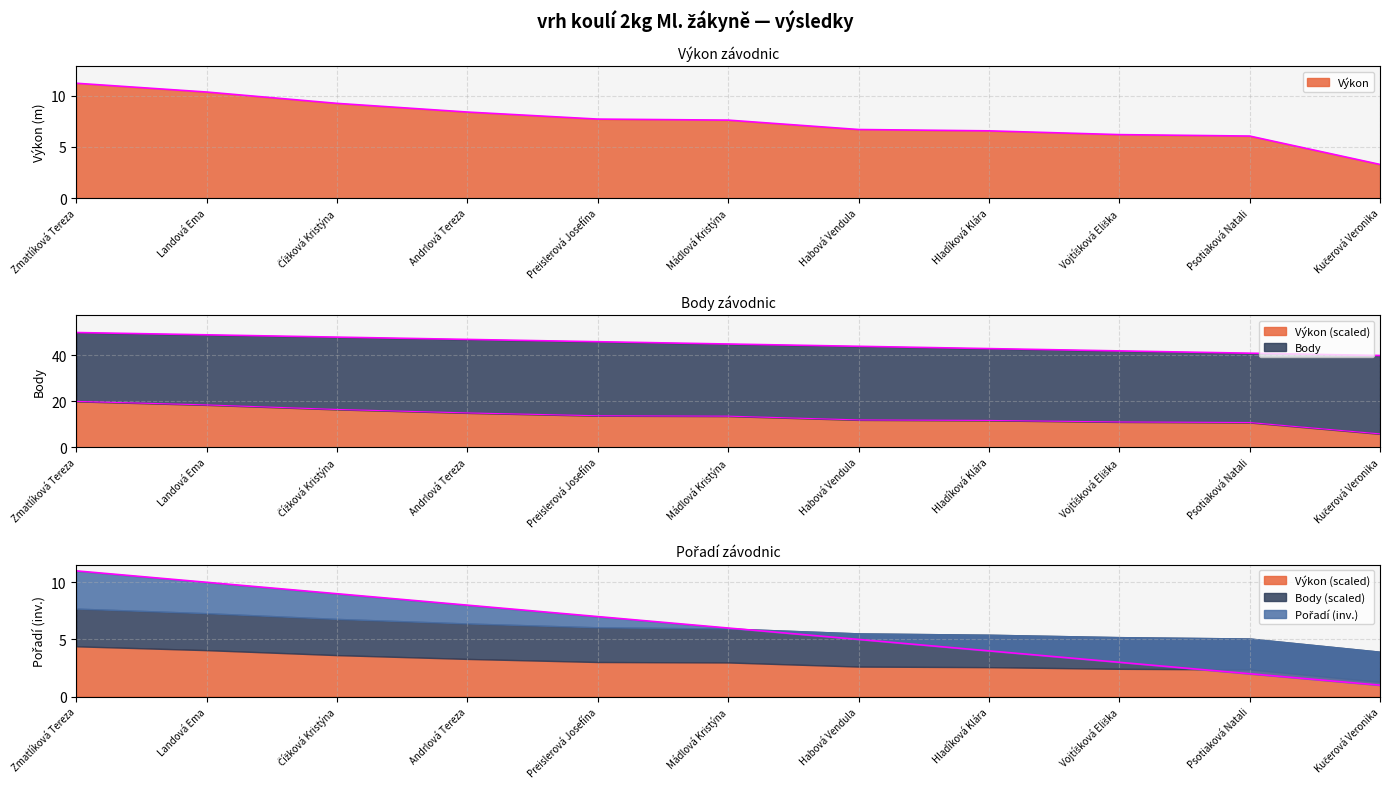

Rank the series by their maximum value, from highest to lowest.

Body, Výkon, Pořadí